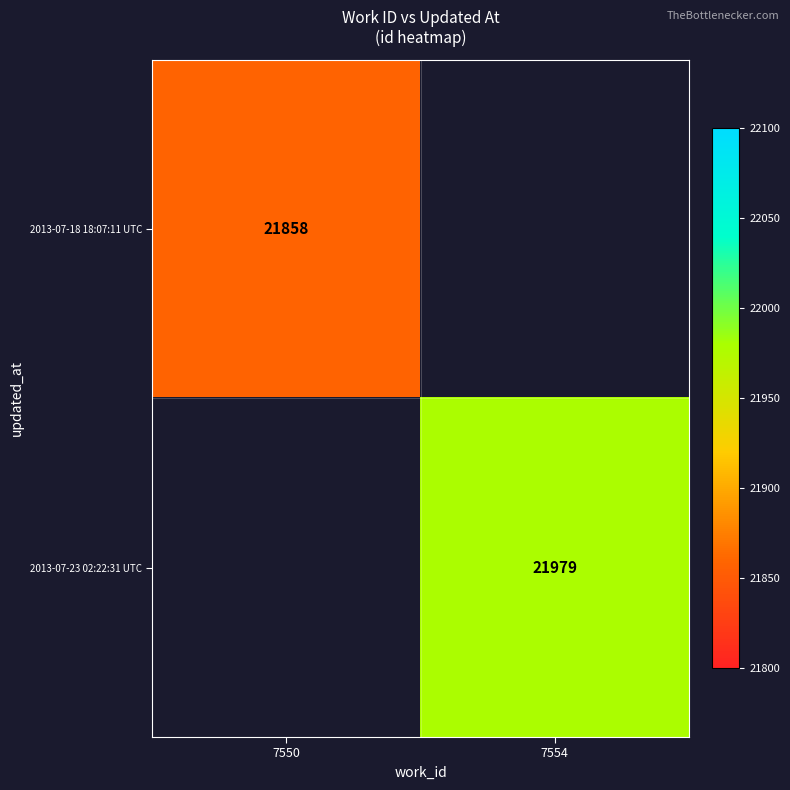

True or false: 2013-07-18 18:07:11 UTC has a value of 21858 at 7550.

True